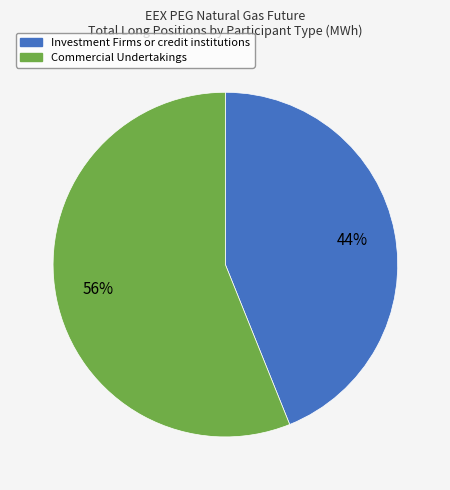

To the nearest percent, what is the combined percentage of Commercial Undertakings and Investment Firms or credit institutions?

100%